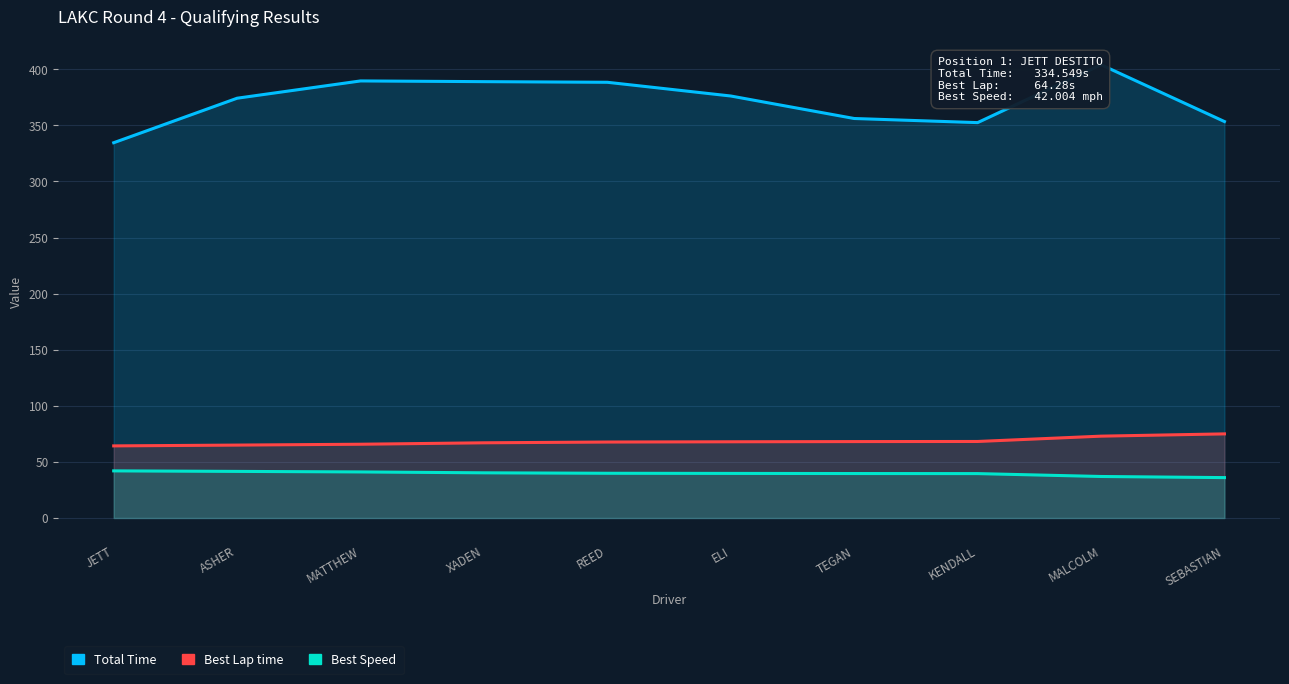

Reading right to left, list all the values displayed in this chart.

Total Time: 353.4	404.1	352.5	356.1	376.2	388.4	389.0	389.6	374.2	334.5
Best Lap time: 75.0	73.0	68.2	68.1	67.9	67.7	67.0	65.8	65.0	64.3
Best Speed: 36.0	37.0	39.6	39.6	39.7	39.9	40.3	41.1	41.5	42.0